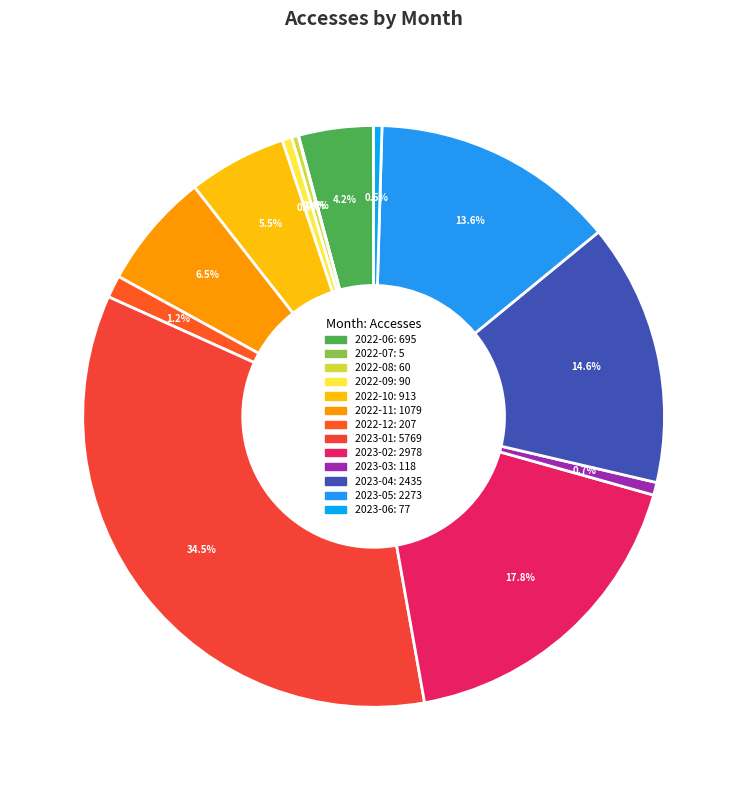

Which has a higher value, 2023-06 or 2022-10?

2022-10